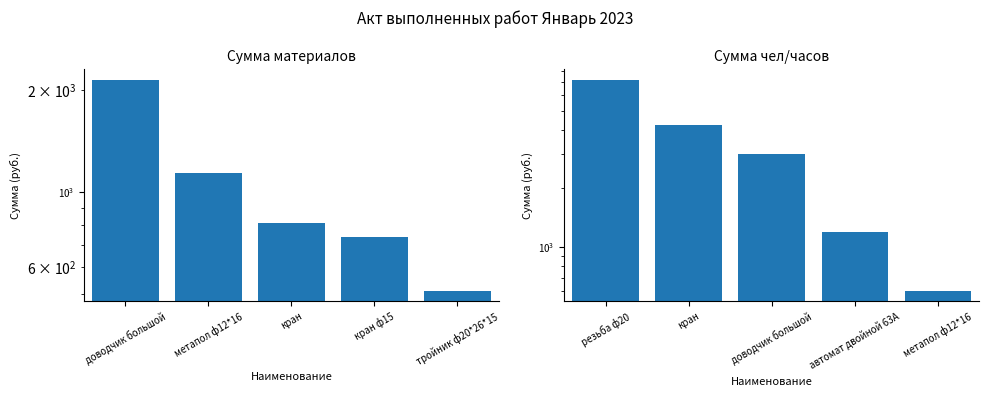

The value of Сумма материалов at тройник ф20*26*15 is 512. True or false?

True